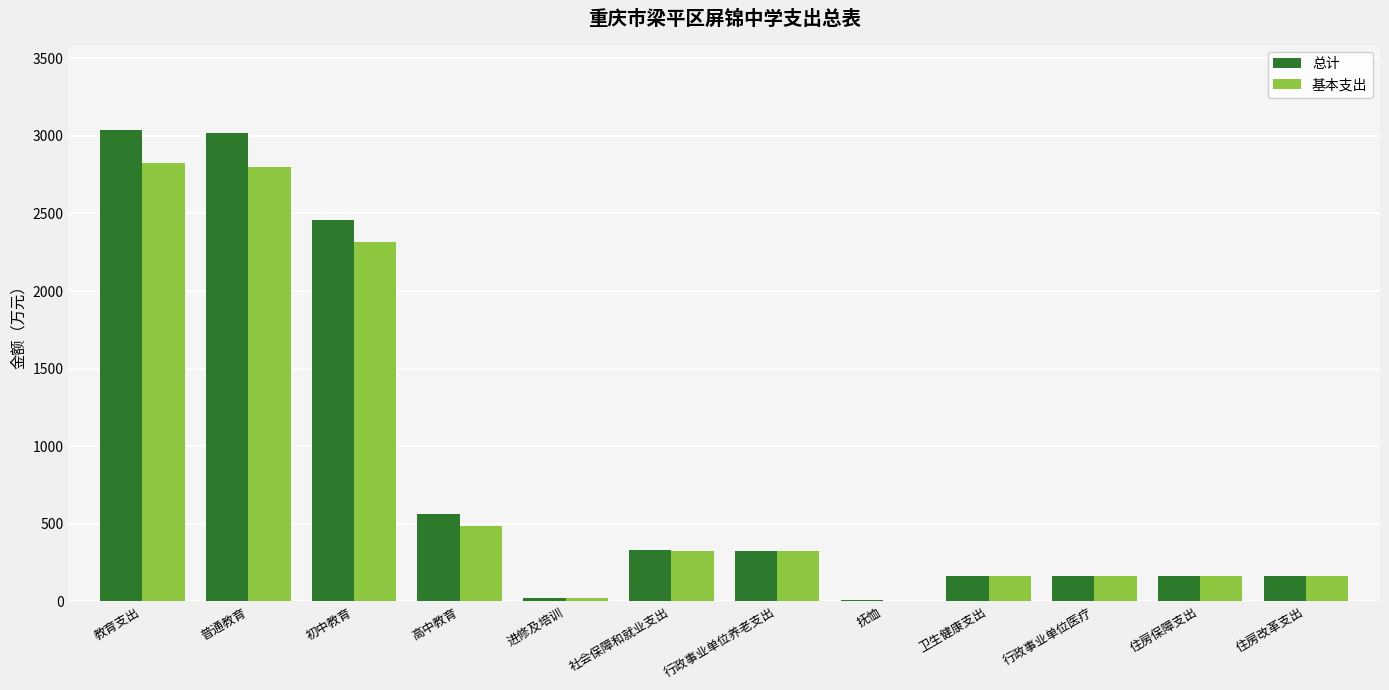

Which series changed the most between 初中教育 and 社会保障和就业支出?

总计